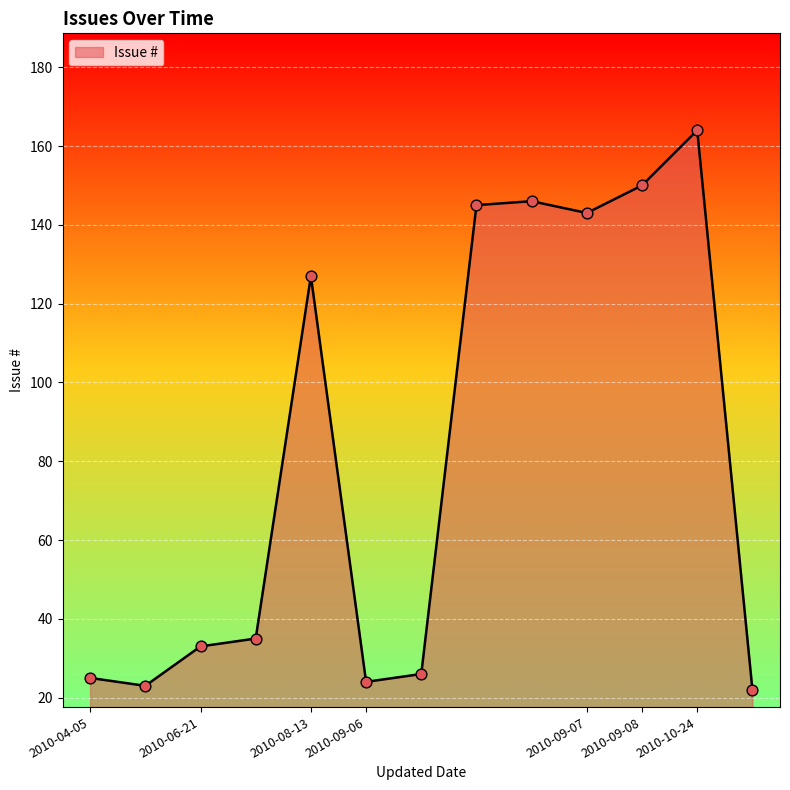

What is the smallest value displayed?

22